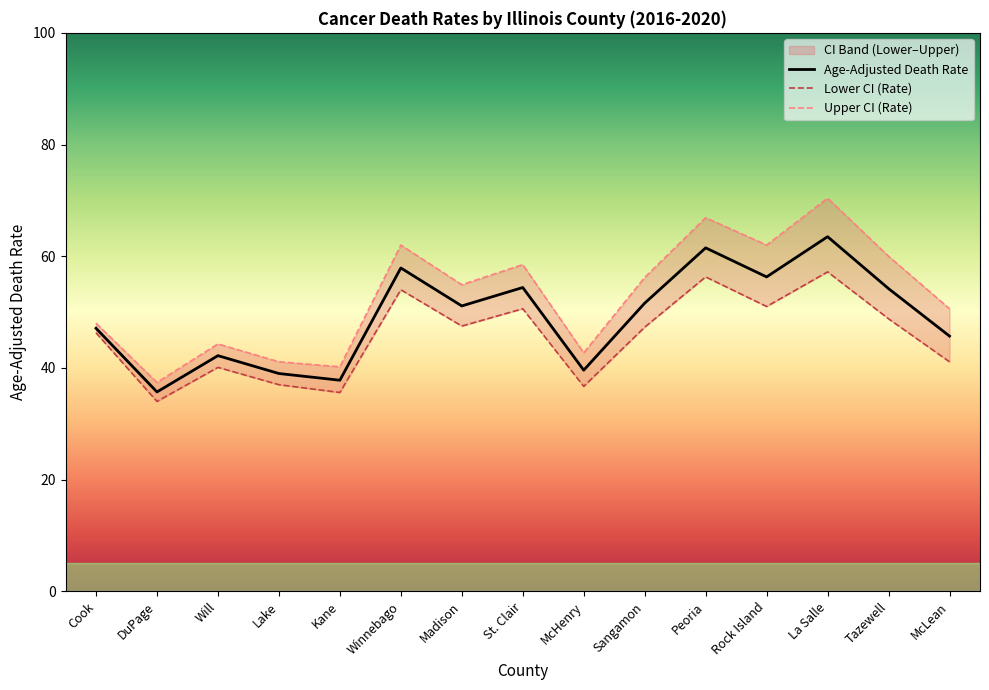

What is the approximate value of Age-Adjusted Death Rate at McHenry?

39.6